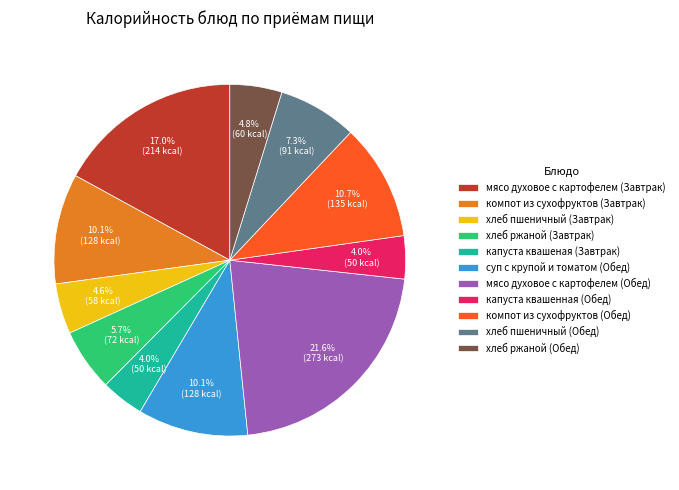

What percentage do капуста квашенная (Обед) and компот из сухофруктов (Обед) together represent?

14.7%